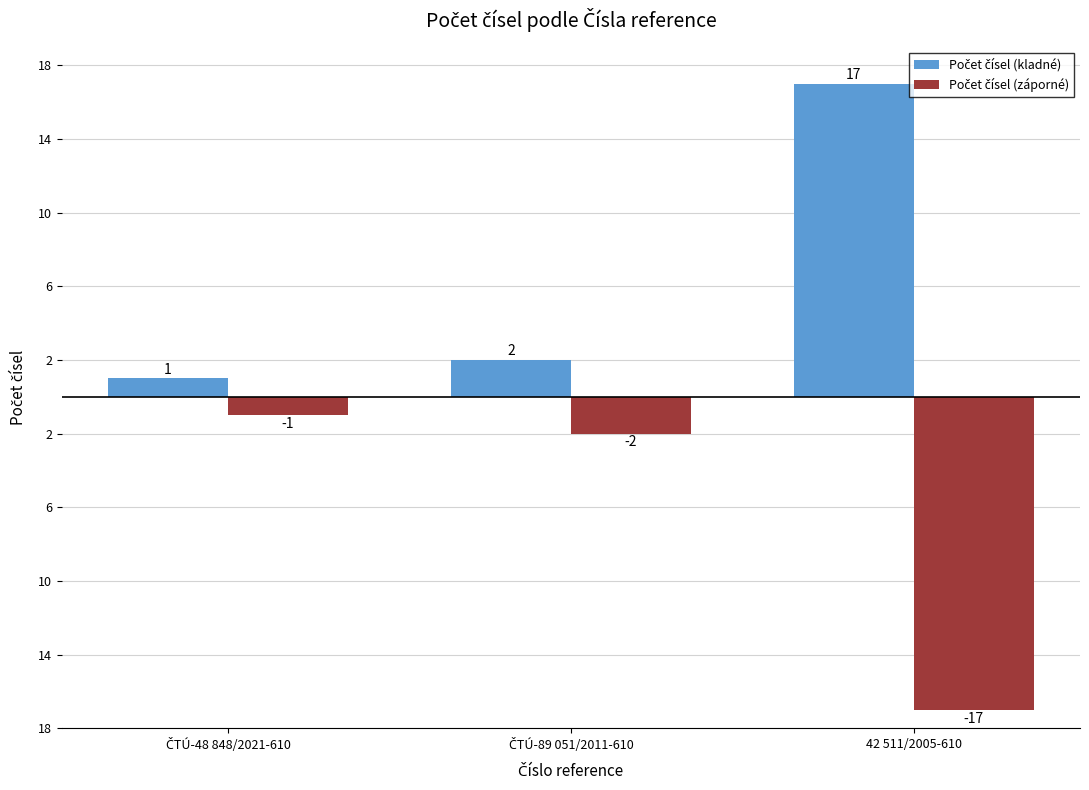

List the labels in order of Počet čísel (záporné) value, smallest first.

42 511/2005-610, ČTÚ-89 051/2011-610, ČTÚ-48 848/2021-610